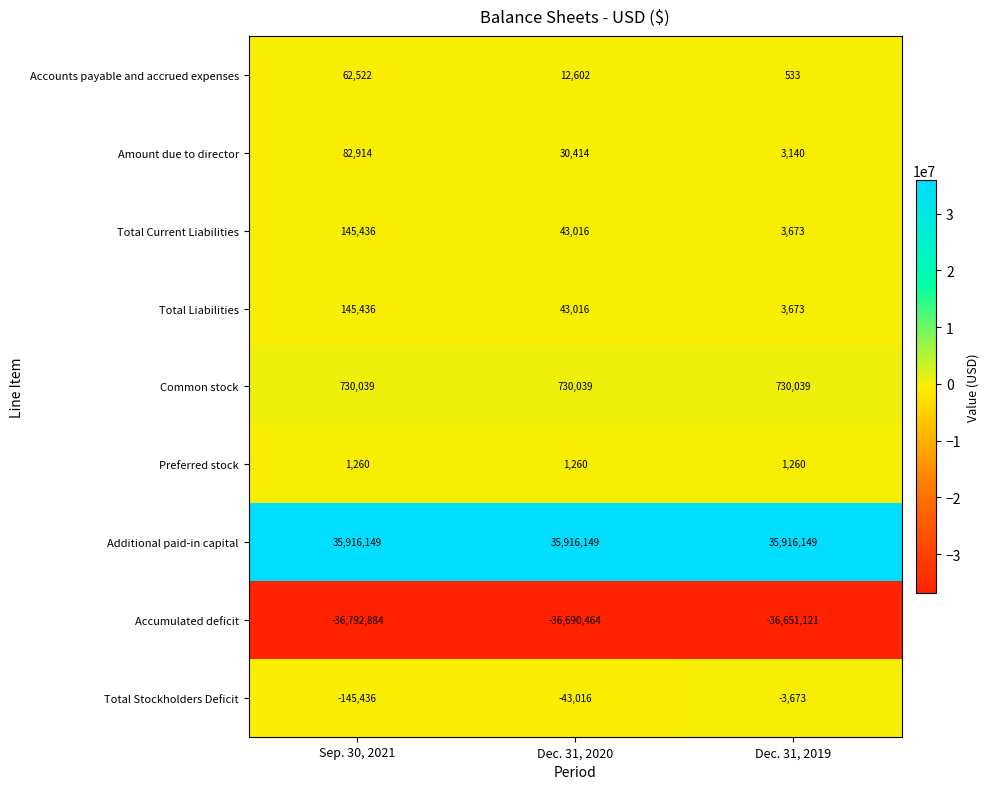

At how many categories does at least one series exceed 11933486?

3